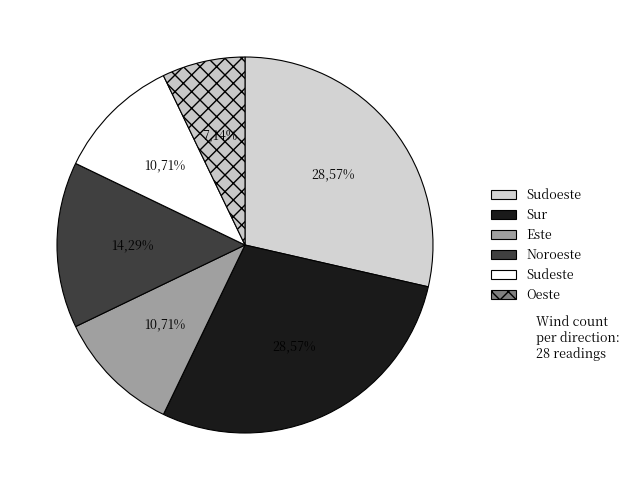

Combined, what portion of the pie is Sudoeste and Noroeste?

42.9%